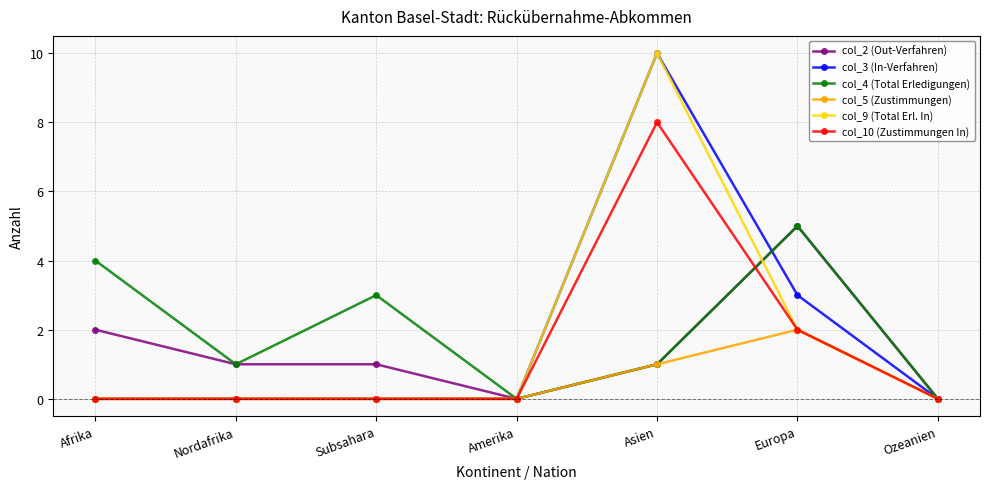

The value of col_2 (Out-Verfahren) at Europa is 8. True or false?

False